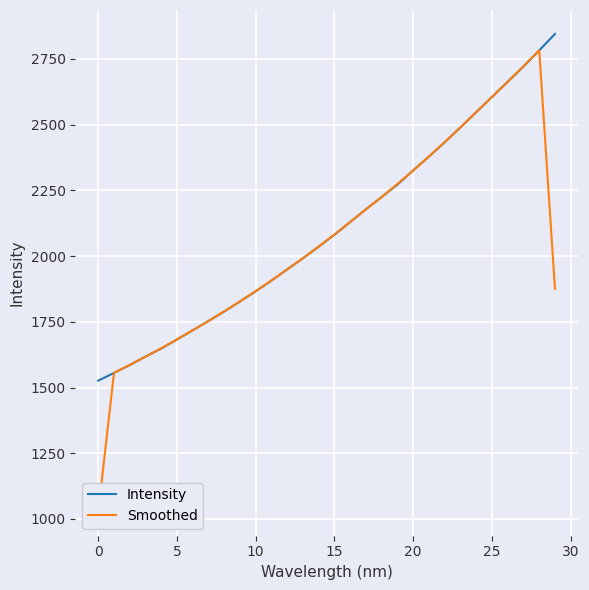

What is the spread (max minus min) of values at 19?

2.4